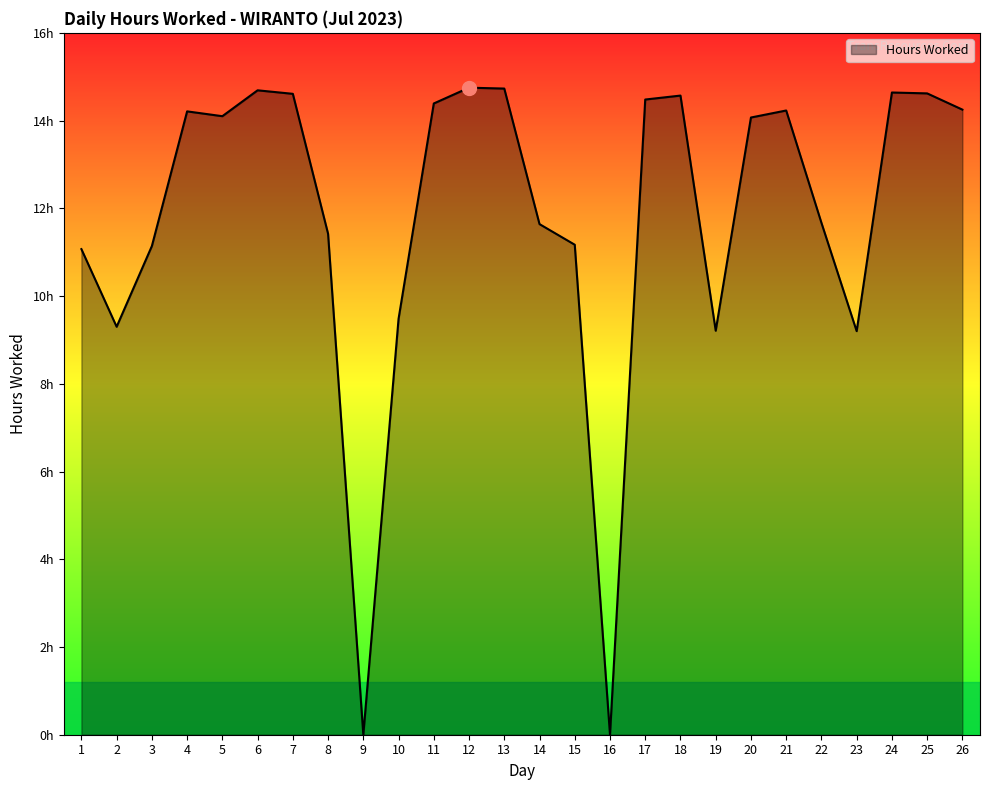

Rank the categories by value from highest to lowest.

12, 13, 6, 24, 25, 7, 18, 17, 11, 26, 21, 4, 5, 20, 22, 14, 8, 15, 3, 1, 10, 2, 19, 23, 9, 16